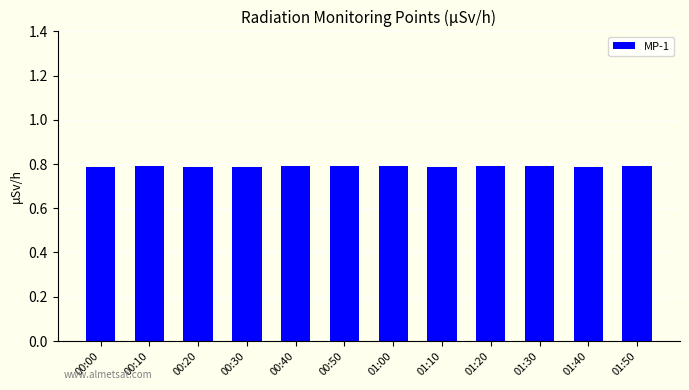

What is the value of the 8th bar from the left?

0.8